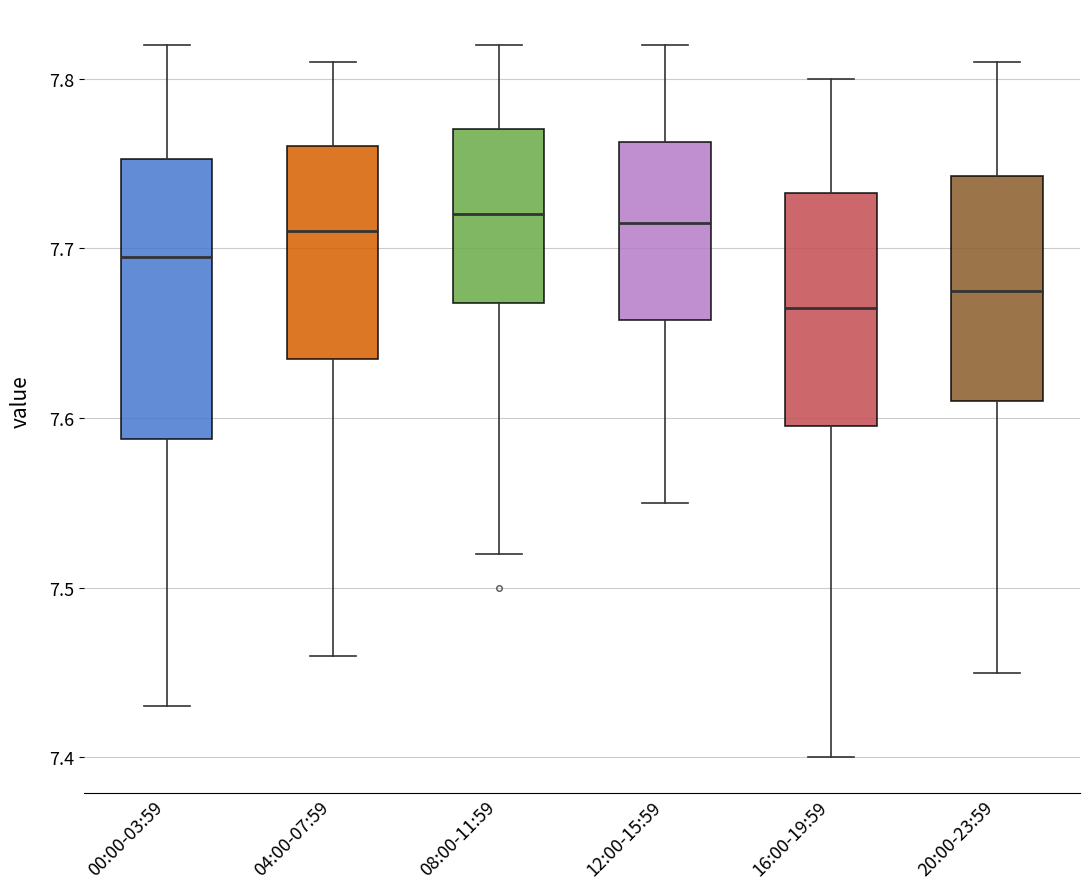

Which box is the tallest, from its lower edge to its upper edge?

00:00-03:59